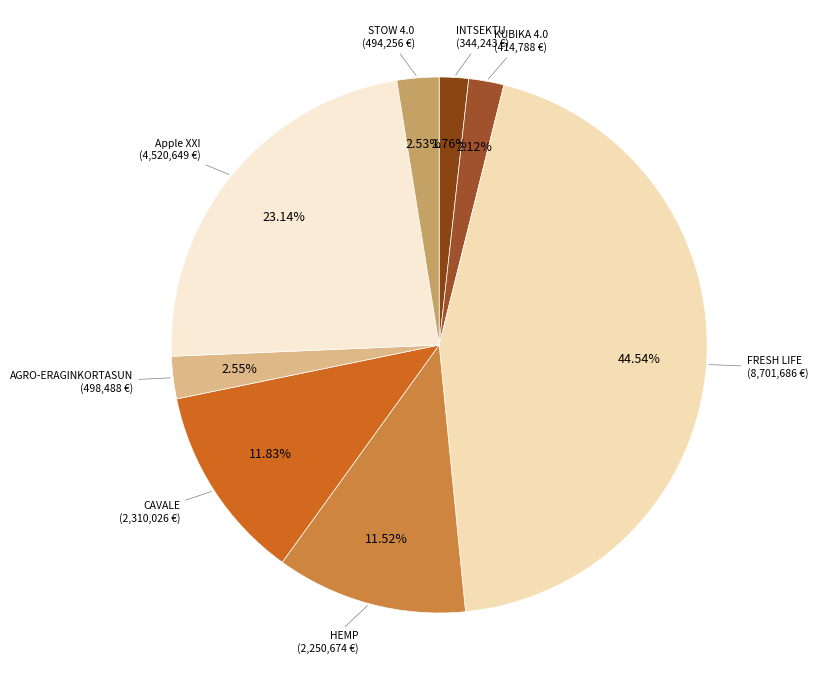

Count the number of slices in the pie.

8